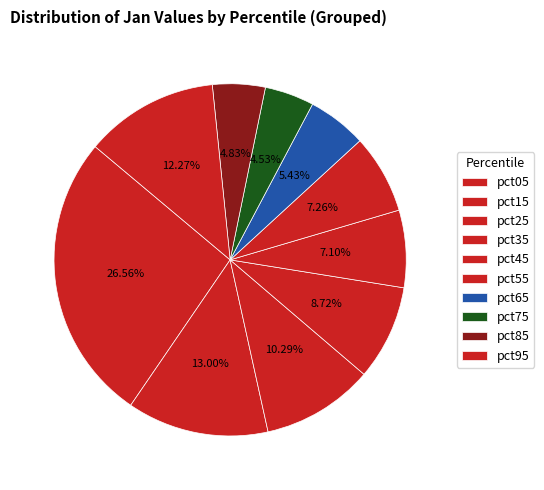

To the nearest percent, what portion does pct05 represent?

27%